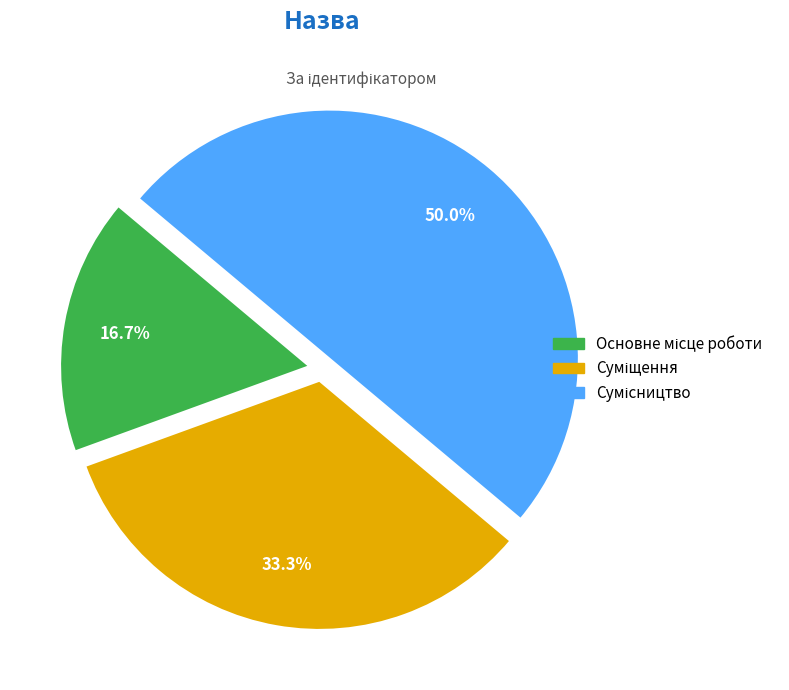

Between Сумісництво and Суміщення, which is larger?

Сумісництво